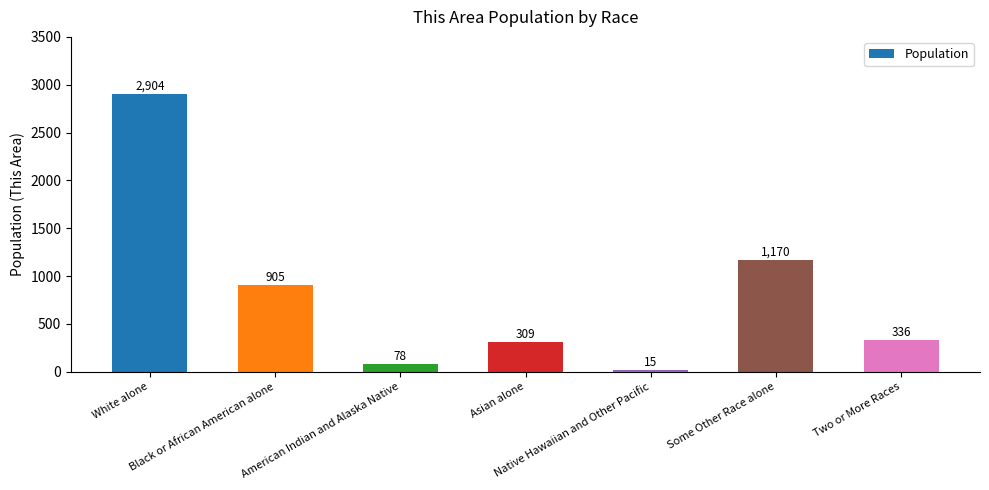

What is the minimum value shown in the chart?

15